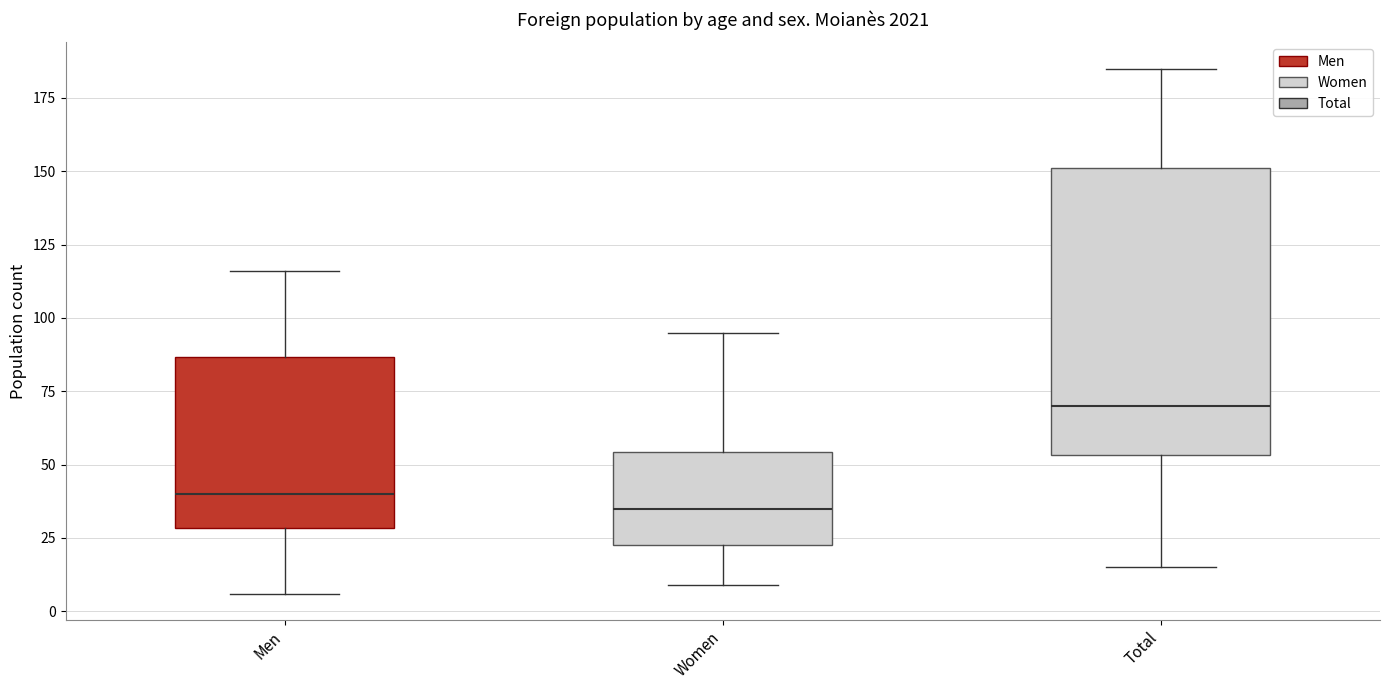

Comparing the boxes themselves (not the whiskers), which one is the tallest?

Total